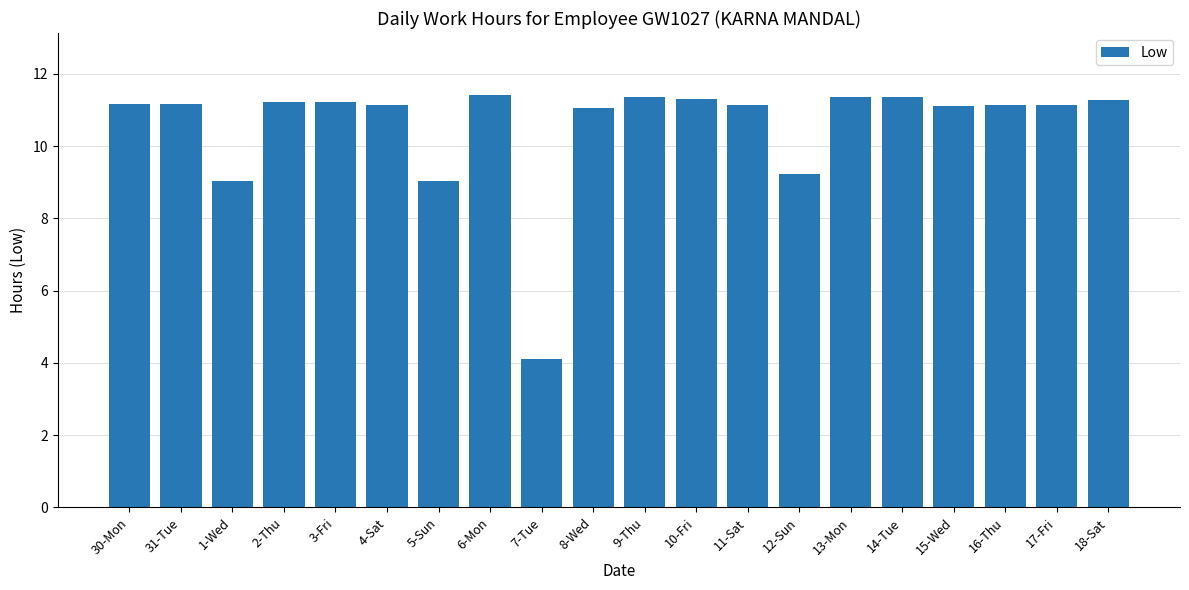

What is the label of the 7th bar from the right?

12-Sun